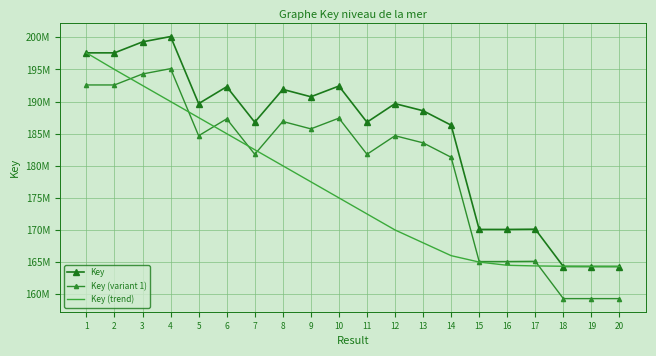

How many times do Key (trend) and Key (variant 1) cross each other?

6